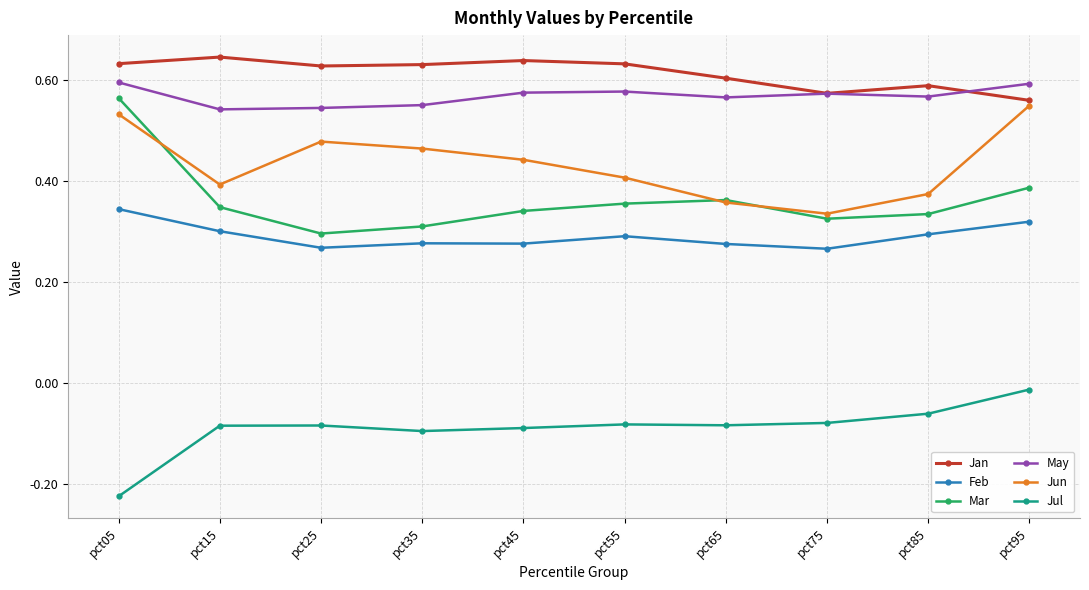

The value of Jun at pct95 is 0.9. True or false?

False